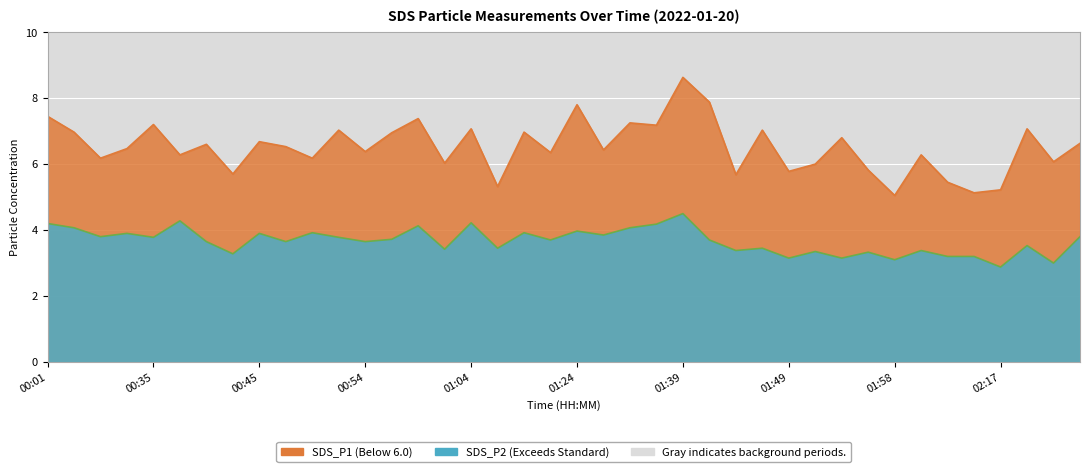

How many values in the SDS_P2 series are below 3?

1